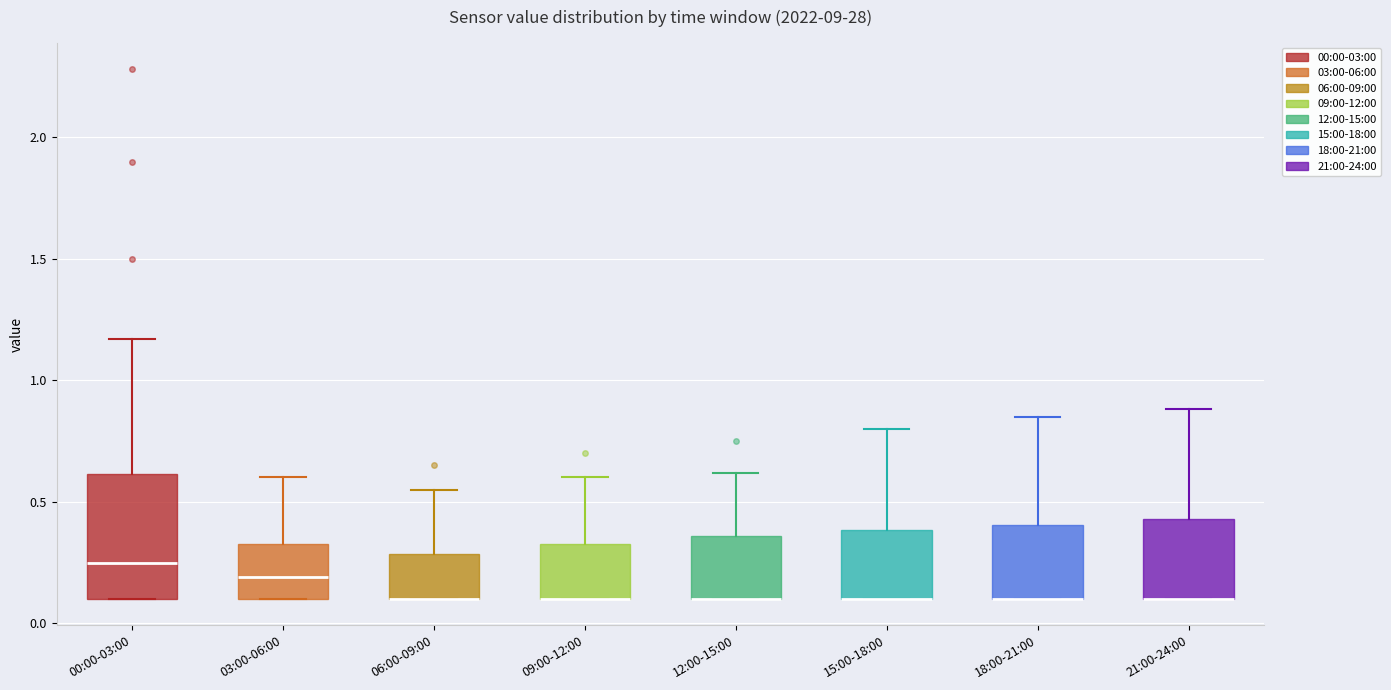

Reading left to right, read every box against the y-axis: the position of its median line, the range the box covers, and the ends of its whiskers. The values are not printed on the chart, so give them approximately, as read against the axis.

00:00-03:00: median 0.25, box 0.10 to 0.60, whiskers 0.10 to 1.15
03:00-06:00: median 0.20, box 0.10 to 0.35, whiskers 0.10 to 0.60
06:00-09:00: median 0.10 (drawn on the box's lower edge), box 0.10 to 0.30, whiskers 0.10 to 0.55
09:00-12:00: median 0.10 (drawn on the box's lower edge), box 0.10 to 0.35, whiskers 0.10 to 0.60
12:00-15:00: median 0.10 (drawn on the box's lower edge), box 0.10 to 0.35, whiskers 0.10 to 0.60
15:00-18:00: median 0.10 (drawn on the box's lower edge), box 0.10 to 0.40, whiskers 0.10 to 0.80
18:00-21:00: median 0.10 (drawn on the box's lower edge), box 0.10 to 0.40, whiskers 0.10 to 0.85
21:00-24:00: median 0.10 (drawn on the box's lower edge), box 0.10 to 0.45, whiskers 0.10 to 0.90